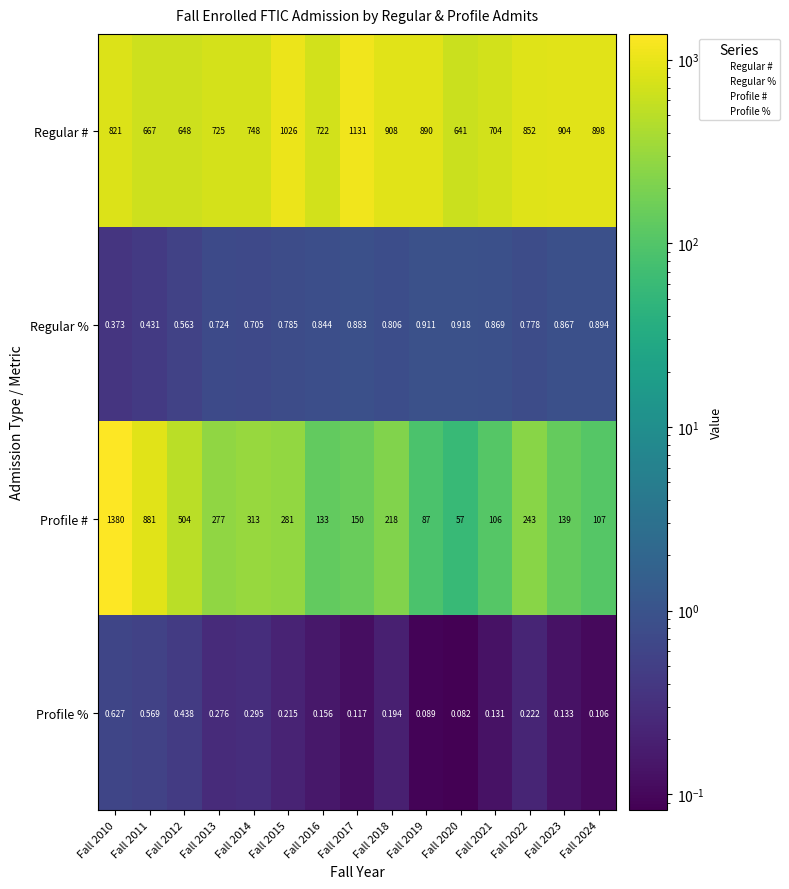

At Fall 2011, list the series in order from largest to smallest.

Profile #, Regular #, Profile %, Regular %